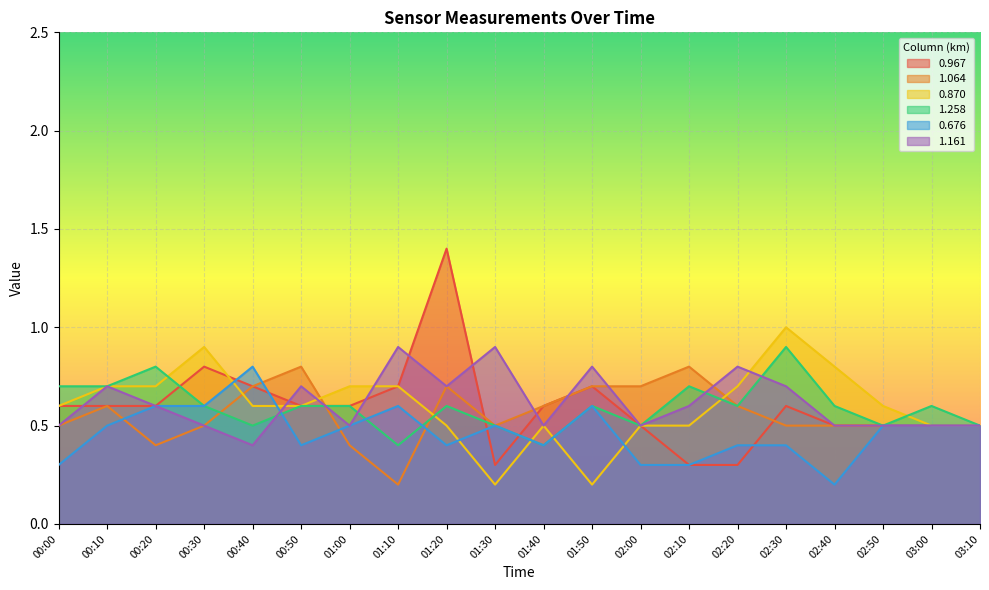

What is the label of the 17th point from the right?

00:30